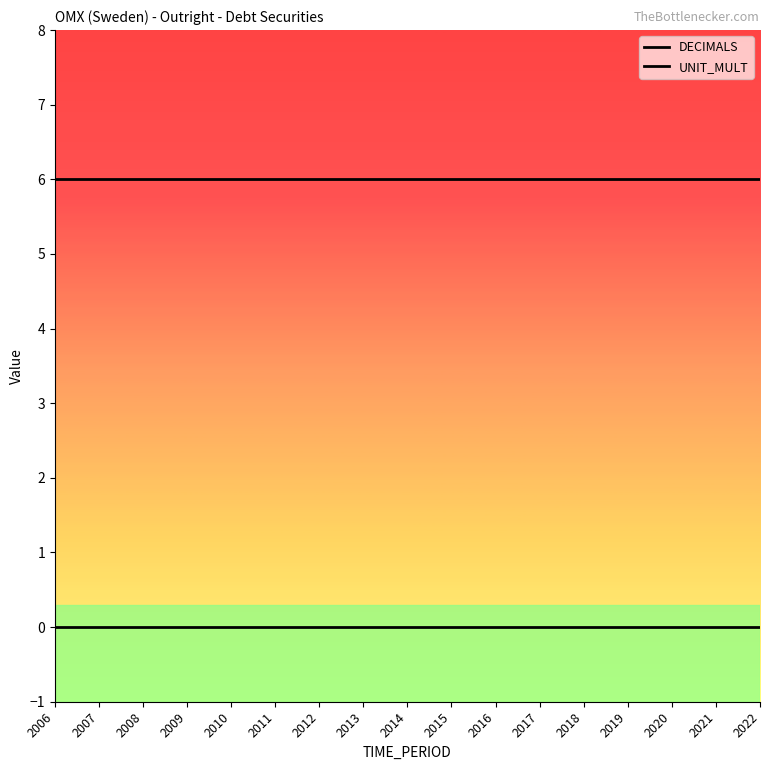

Reading left to right, transcribe all the data shown in this chart.

DECIMALS: 2006=0	2007=0	2008=0	2009=0	2010=0	2011=0	2012=0	2013=0	2014=0	2015=0	2016=0	2017=0	2018=0	2019=0	2020=0	2021=0	2022=0
UNIT_MULT: 2006=6	2007=6	2008=6	2009=6	2010=6	2011=6	2012=6	2013=6	2014=6	2015=6	2016=6	2017=6	2018=6	2019=6	2020=6	2021=6	2022=6